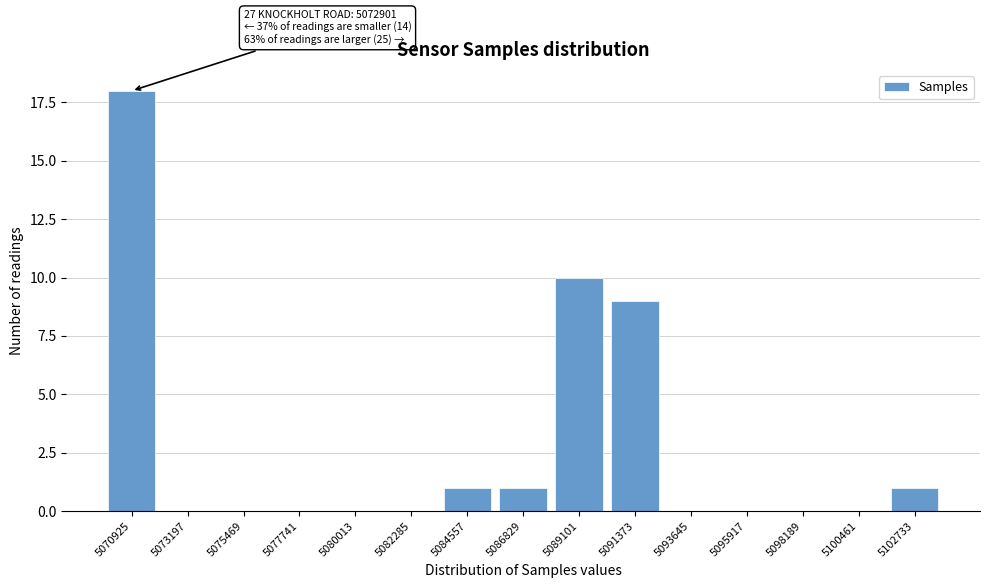

Reading left to right, extract all data points from this chart.

5070925=18	5073197=0	5075469=0	5077741=0	5080013=0	5082285=0	5084557=1	5086829=1	5089101=10	5091373=9	5093645=0	5095917=0	5098189=0	5100461=0	5102733=1